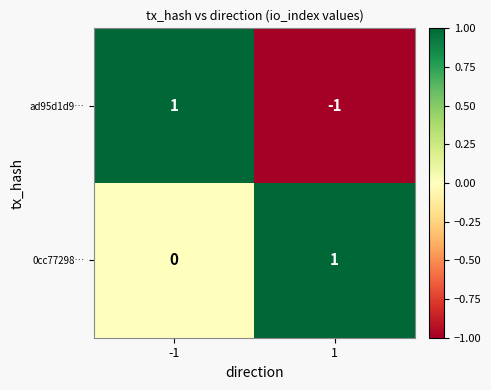

Reading left to right, what are all the values shown in this chart?

ad95d1d9…: -1=1	1=-1
0cc77298…: -1=0	1=1